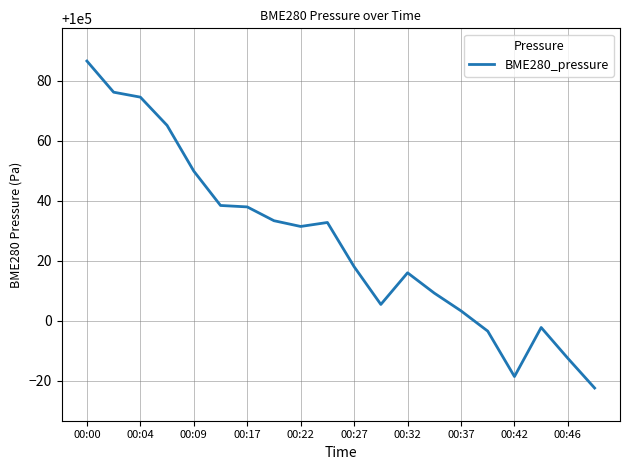

What is the minimum value shown in the chart?

99977.6